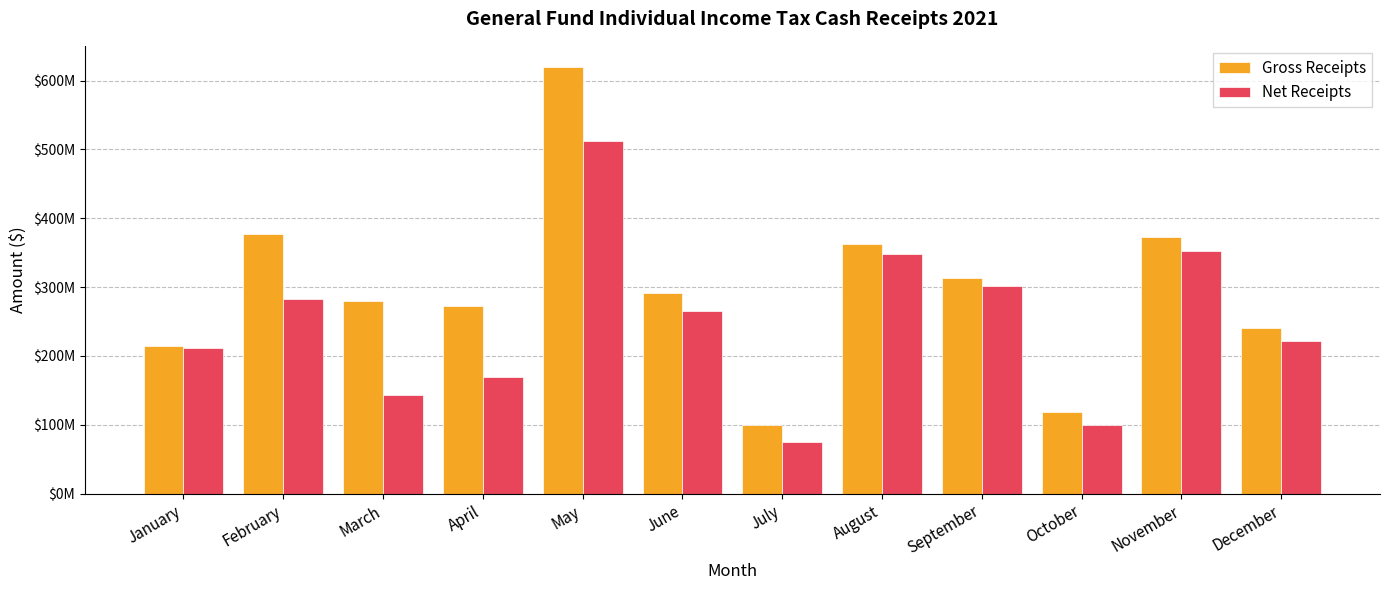

What are all the series names shown in the legend?

Gross Receipts, Net Receipts